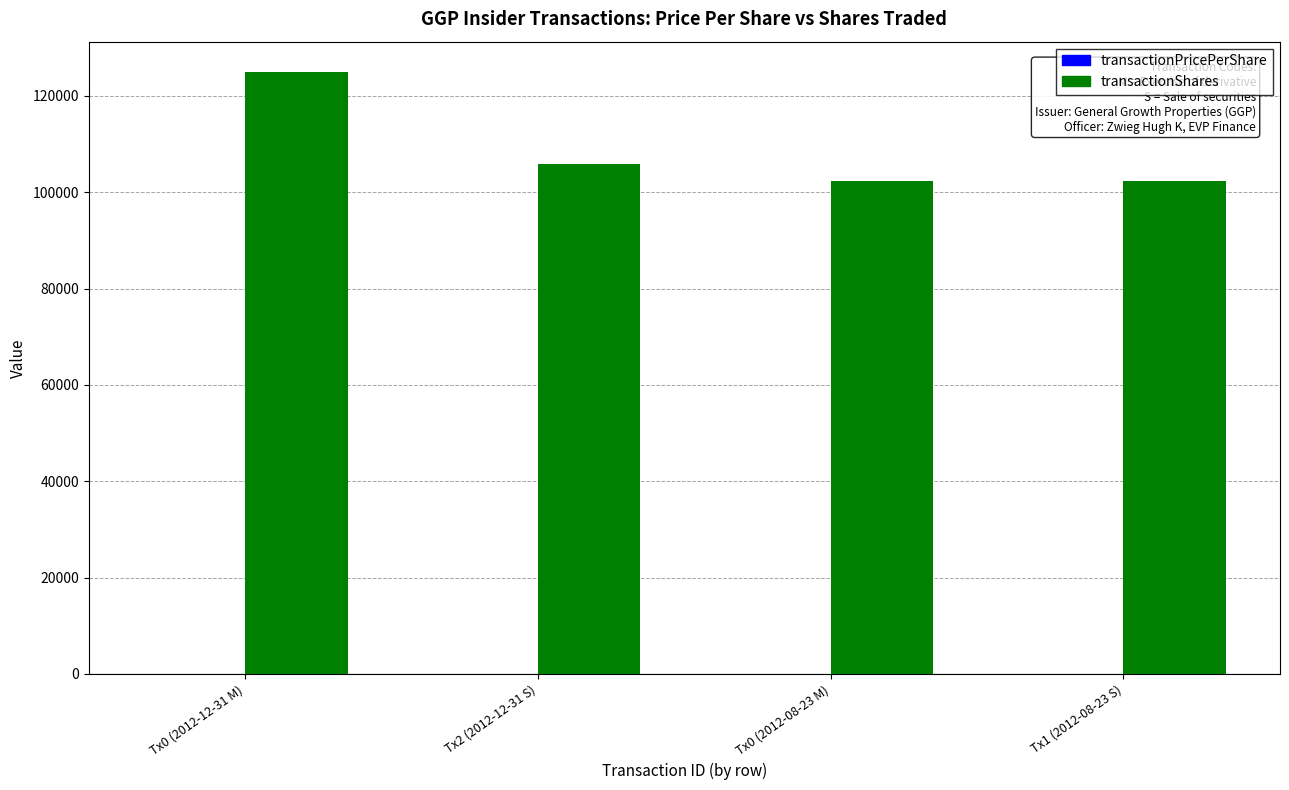

How many data points does each series have?

4